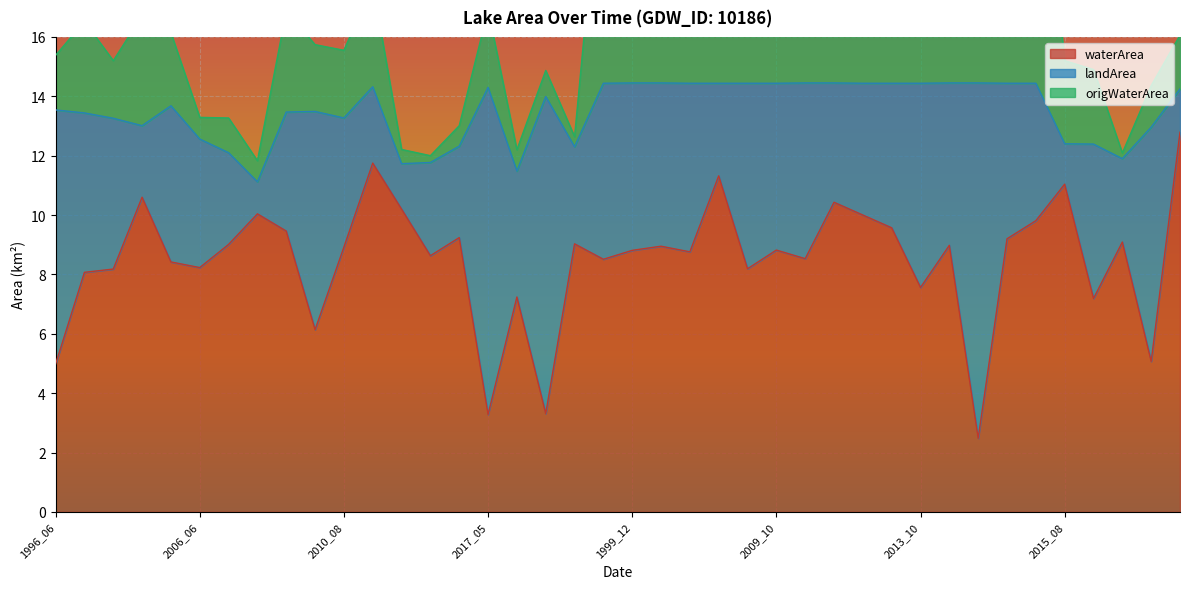

True or false: waterArea has a value of 7.6 at 2013_10.

True